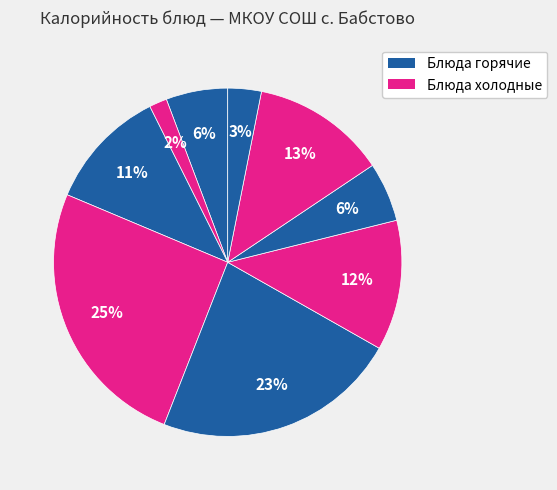

Count the number of slices in the pie.

9